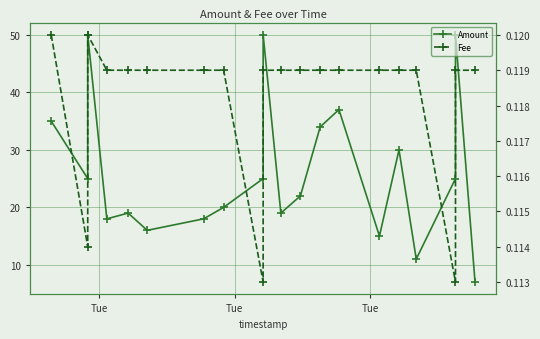

How many lines are shown in the chart?

2